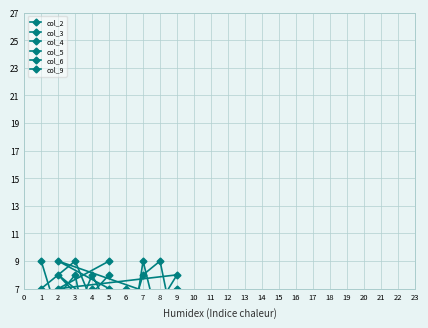

True or false: col_2 has a value of 11 at 5.

False